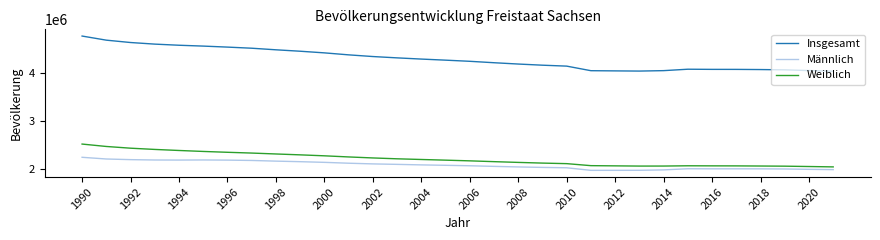

True or false: Insgesamt and Männlich cross at least once.

False